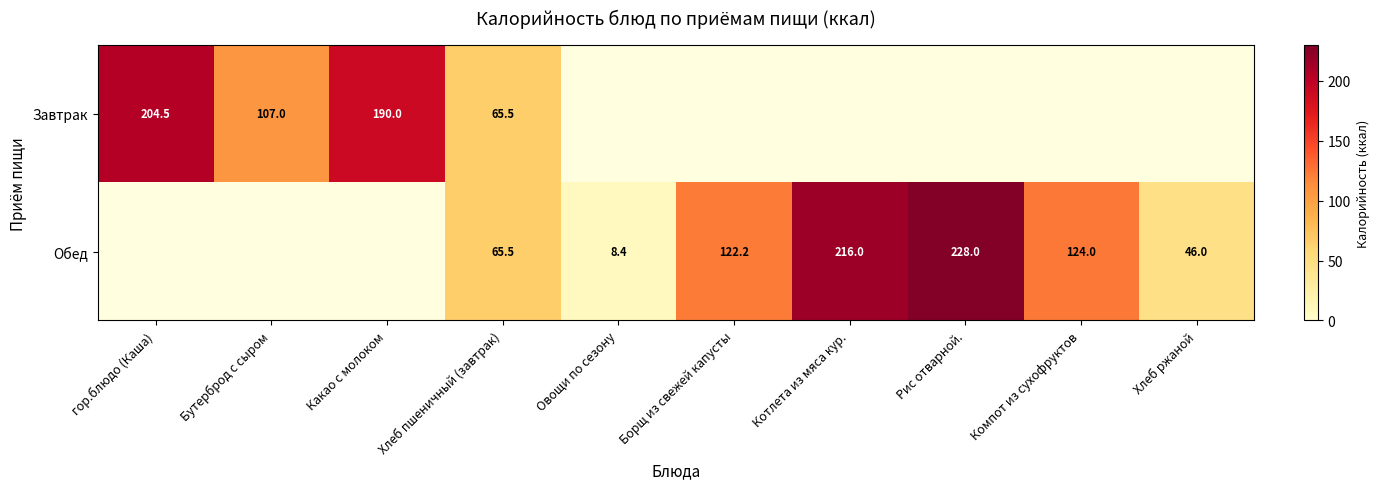

Is it true that Завтрак equals 70.8 at Бутерброд с сыром?

False